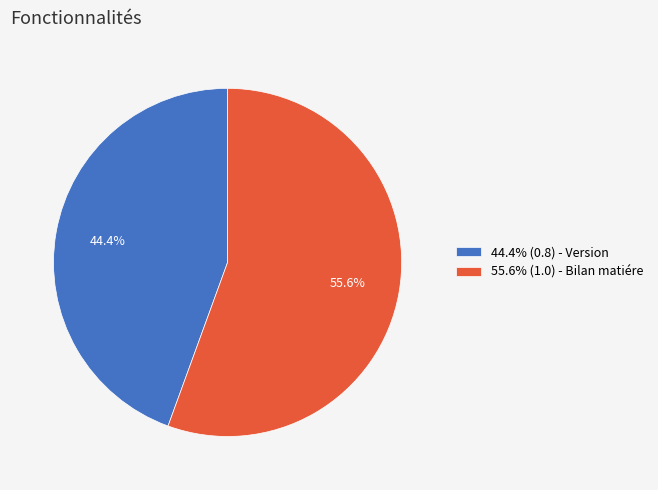

Rank the categories by value from lowest to highest.

44.4% (0.8) - Version, 55.6% (1.0) - Bilan matiére